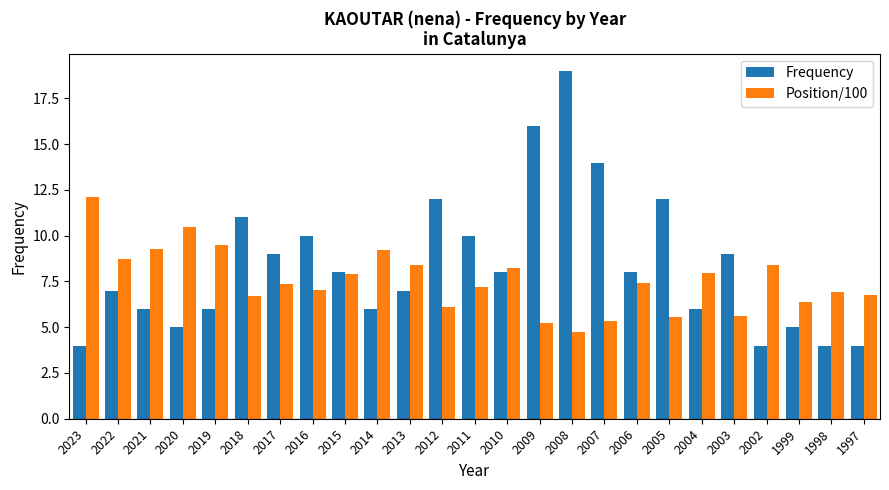

What is the difference between the second highest and minimum values in the Position/100 series?

5.8